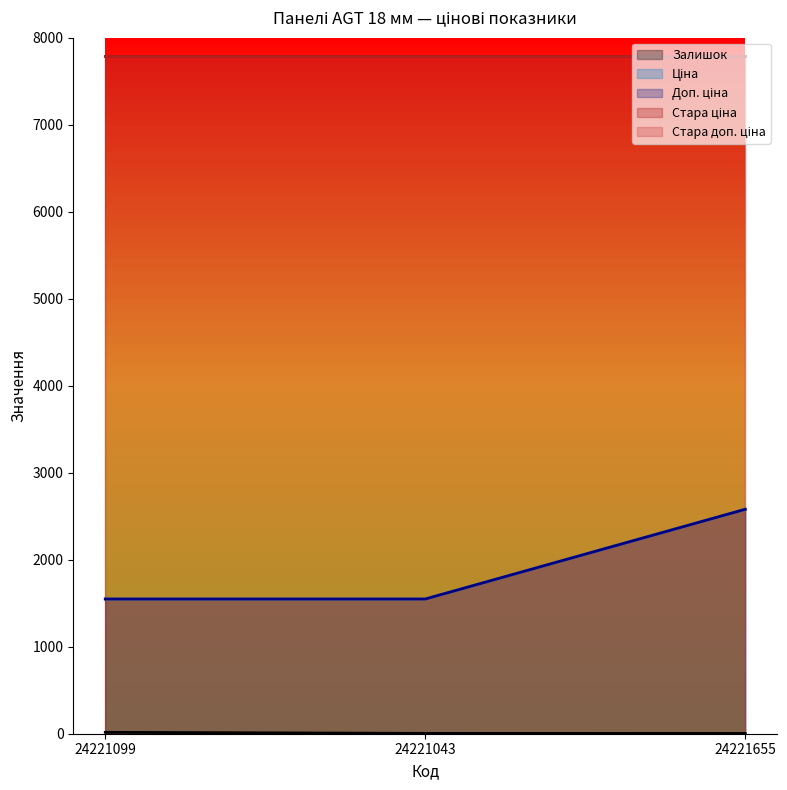

Is it true that Доп. ціна equals 3603.7 at 24221655?

False